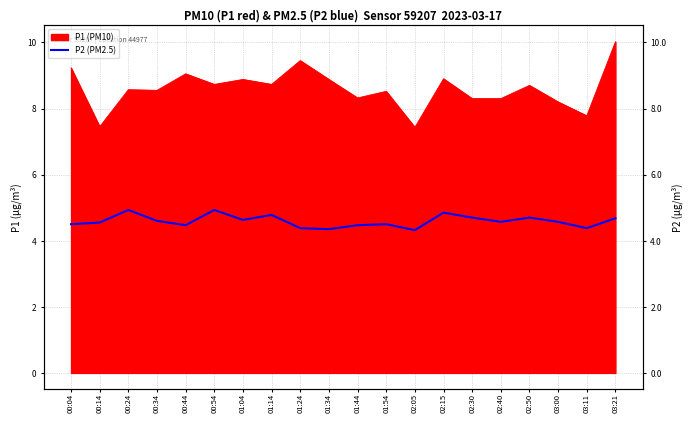

What is the label of the 19th point from the right?

00:14